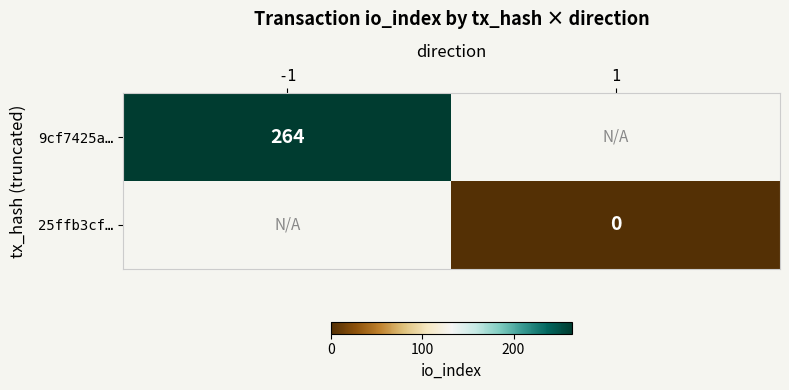

True or false: 9cf7425a… has a value of 264 at -1.

True